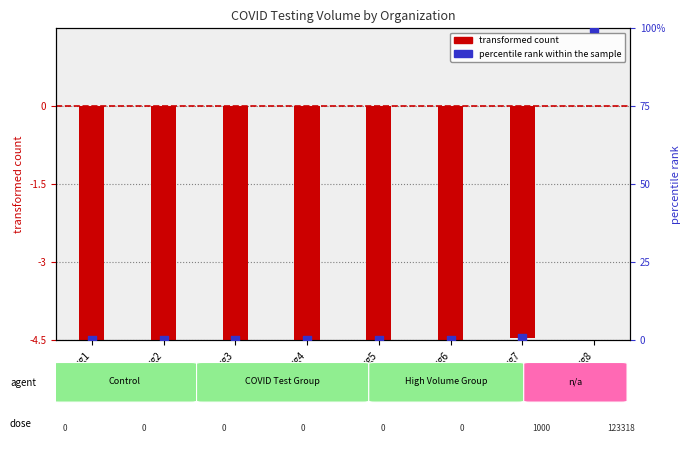

What are all the series names shown in the legend?

transformed count, percentile rank within the sample